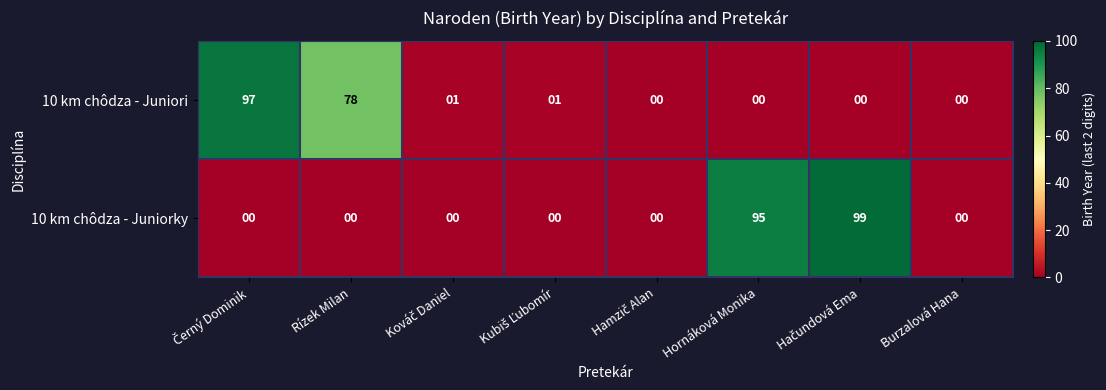

What is the average value of the 10 km chôdza - Juniori series?

22